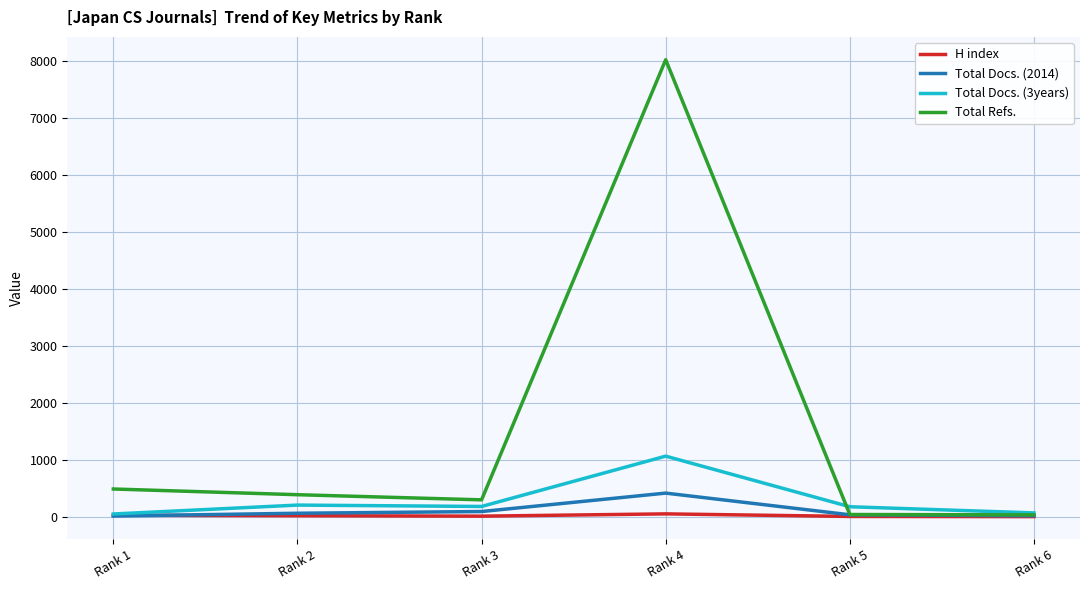

What is the difference between the highest and lowest values at Rank 4?

7961